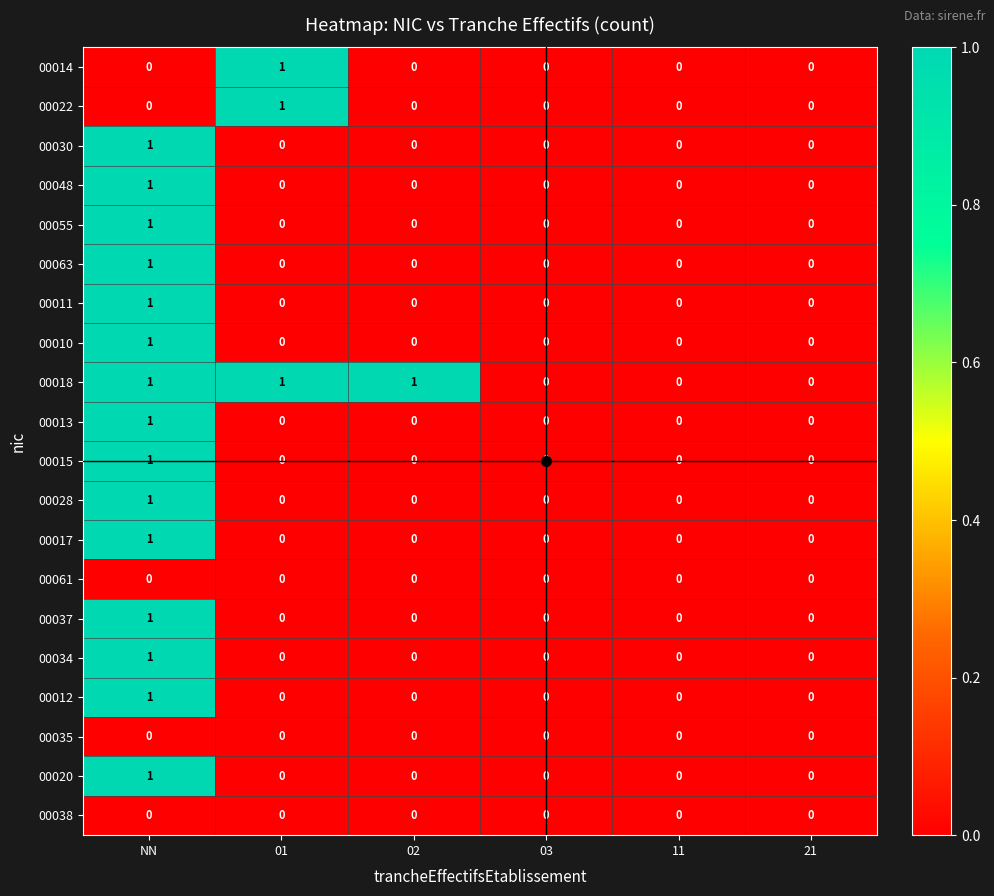

Which series changed the most between 02 and 21?

00018